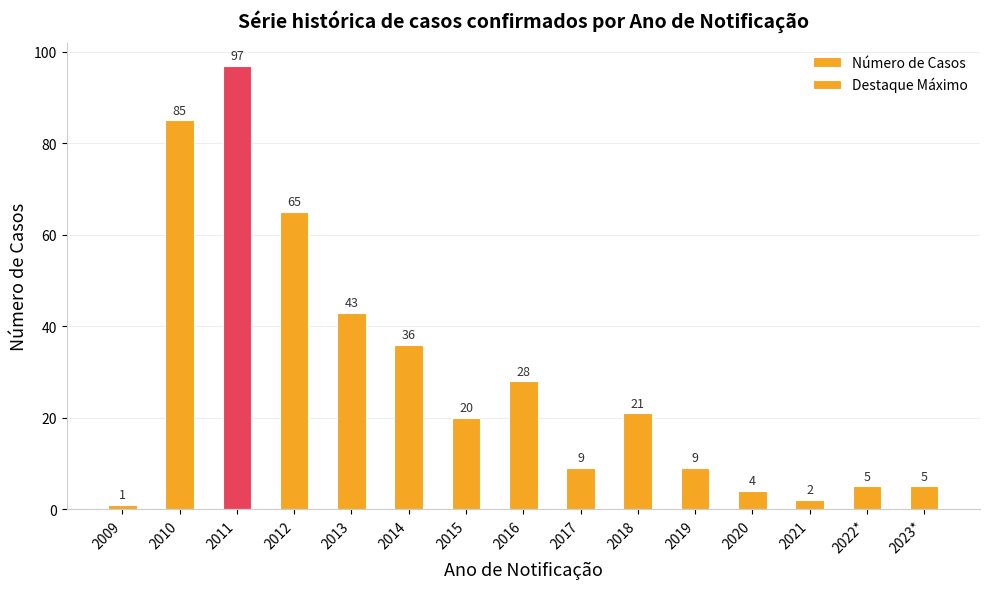

What is the lowest value of the Destaque Máximo series?

1